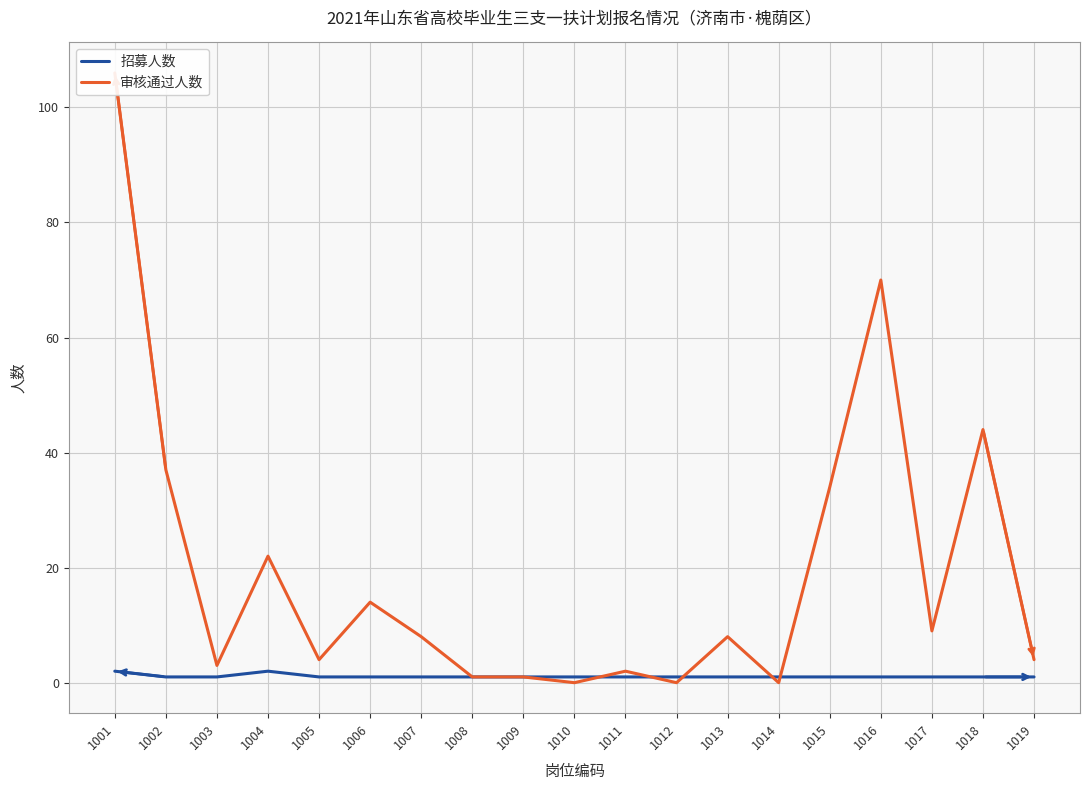

Rank the series by their maximum value, from highest to lowest.

审核通过人数, 招募人数